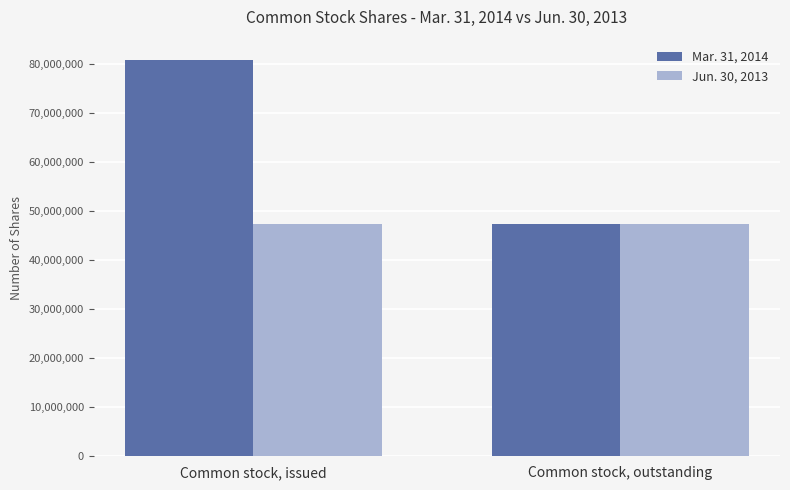

Reading left to right, transcribe all the data shown in this chart.

Mar. 31, 2014: Common stock, issued=80825577	Common stock, outstanding=47255576
Jun. 30, 2013: Common stock, issued=47255576	Common stock, outstanding=47255576